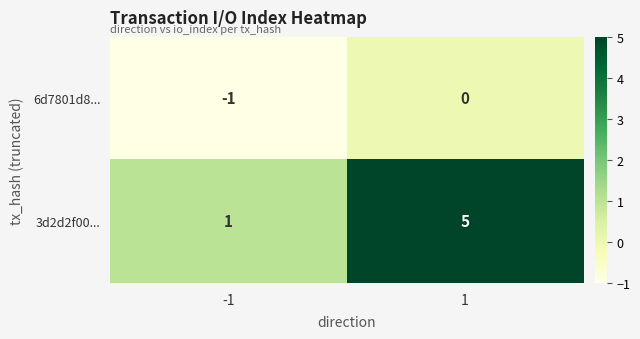

Reading left to right, extract all data points from this chart.

6d7801d8...: -1=-1	1=0
3d2d2f00...: -1=1	1=5